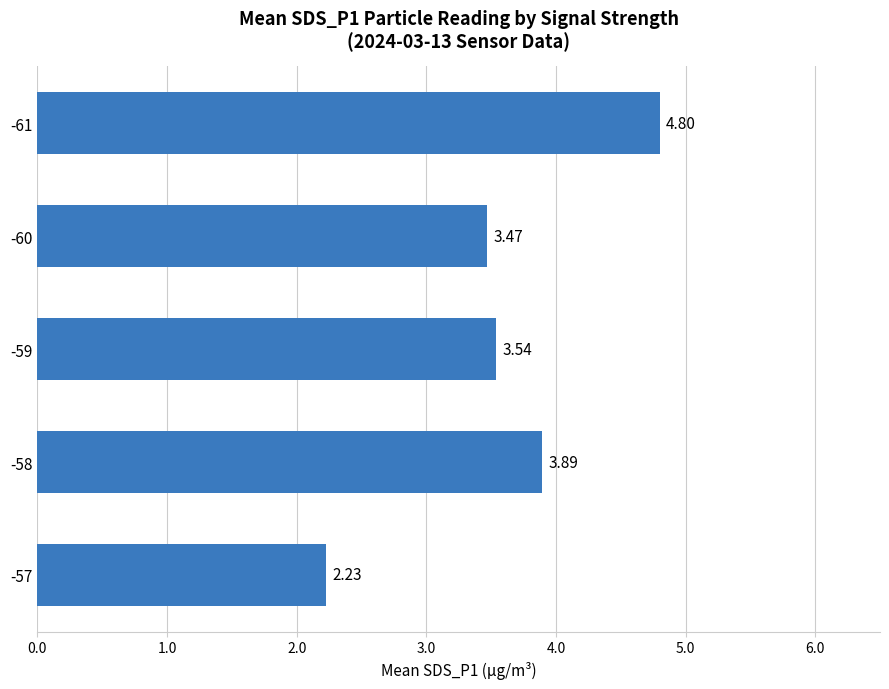

Rank the categories by value from highest to lowest.

-61, -58, -59, -60, -57